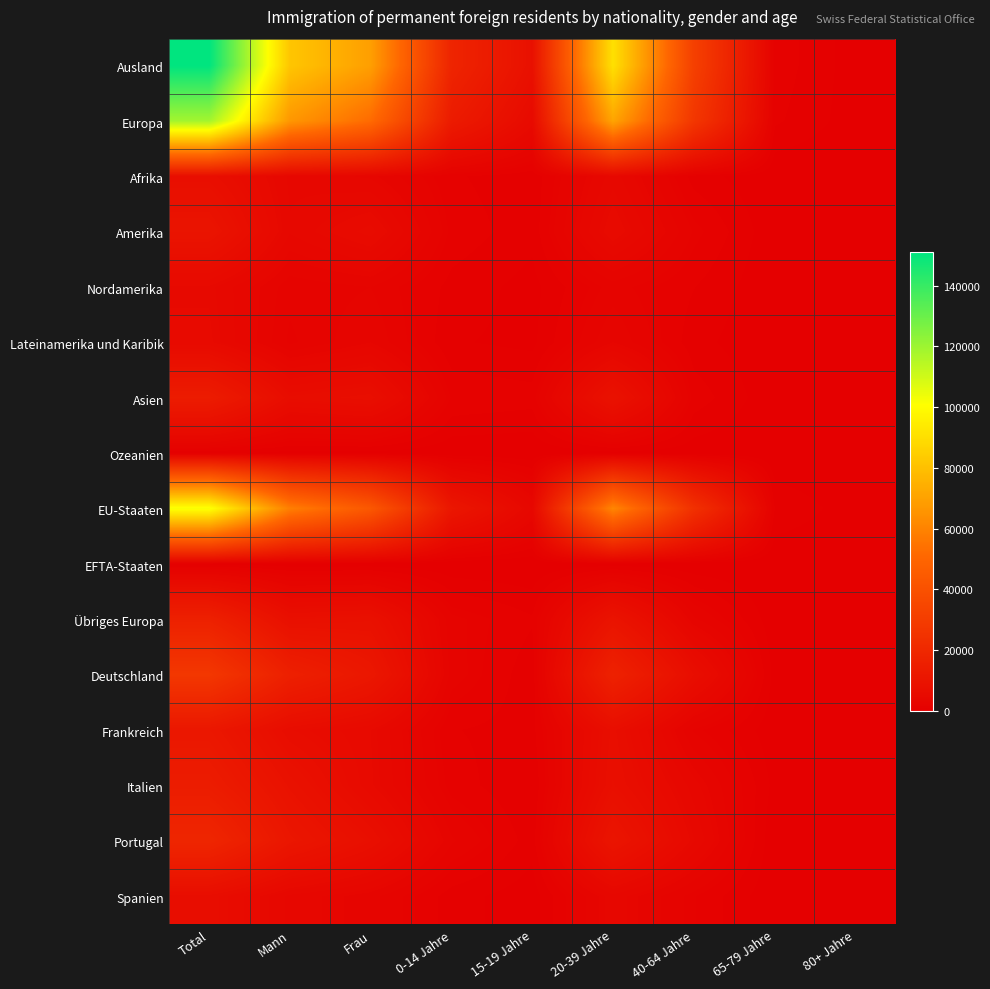

Reading left to right, extract all data points from this chart.

Ausland: Total=151002	Mann=81888	Frau=69114	0-14 Jahre=18268	15-19 Jahre=8385	20-39 Jahre=90752	40-64 Jahre=31767	65-79 Jahre=1567	80+ Jahre=263
Europa: Total=118690	Mann=66658	Frau=52032	0-14 Jahre=13543	15-19 Jahre=5380	20-39 Jahre=71122	40-64 Jahre=27079	65-79 Jahre=1305	80+ Jahre=261
Afrika: Total=7415	Mann=3993	Frau=3422	0-14 Jahre=1294	15-19 Jahre=699	20-39 Jahre=4470	40-64 Jahre=903	65-79 Jahre=47	80+ Jahre=2
Amerika: Total=10091	Mann=4197	Frau=5894	0-14 Jahre=1615	15-19 Jahre=779	20-39 Jahre=5573	40-64 Jahre=2011	65-79 Jahre=106	80+ Jahre=7
Nordamerika: Total=4919	Mann=2266	Frau=2653	0-14 Jahre=960	15-19 Jahre=360	20-39 Jahre=2331	40-64 Jahre=1206	65-79 Jahre=57	80+ Jahre=5
Lateinamerika und Karibik: Total=5172	Mann=1931	Frau=3241	0-14 Jahre=655	15-19 Jahre=419	20-39 Jahre=3242	40-64 Jahre=805	65-79 Jahre=49	80+ Jahre=2
Asien: Total=13979	Mann=6611	Frau=7368	0-14 Jahre=1712	15-19 Jahre=1467	20-39 Jahre=9125	40-64 Jahre=1562	65-79 Jahre=109	80+ Jahre=4
Ozeanien: Total=719	Mann=340	Frau=379	0-14 Jahre=106	15-19 Jahre=31	20-39 Jahre=373	40-64 Jahre=203	65-79 Jahre=6	80+ Jahre=0
EU-Staaten: Total=101955	Mann=58578	Frau=43377	0-14 Jahre=11237	15-19 Jahre=4108	20-39 Jahre=61020	40-64 Jahre=24216	65-79 Jahre=1145	80+ Jahre=229
EFTA-Staaten: Total=406	Mann=197	Frau=209	0-14 Jahre=53	15-19 Jahre=11	20-39 Jahre=259	40-64 Jahre=76	65-79 Jahre=6	80+ Jahre=1
Übriges Europa: Total=16329	Mann=7883	Frau=8446	0-14 Jahre=2253	15-19 Jahre=1261	20-39 Jahre=9843	40-64 Jahre=2787	65-79 Jahre=158	80+ Jahre=33
Deutschland: Total=27472	Mann=15894	Frau=11578	0-14 Jahre=2393	15-19 Jahre=756	20-39 Jahre=16836	40-64 Jahre=7095	65-79 Jahre=331	80+ Jahre=61
Frankreich: Total=11571	Mann=6550	Frau=5021	0-14 Jahre=1215	15-19 Jahre=920	20-39 Jahre=7280	40-64 Jahre=1972	65-79 Jahre=157	80+ Jahre=27
Italien: Total=14098	Mann=8962	Frau=5136	0-14 Jahre=1510	15-19 Jahre=581	20-39 Jahre=7737	40-64 Jahre=3811	65-79 Jahre=383	80+ Jahre=76
Portugal: Total=18892	Mann=11173	Frau=7719	0-14 Jahre=2776	15-19 Jahre=846	20-39 Jahre=10452	40-64 Jahre=4771	65-79 Jahre=37	80+ Jahre=10
Spanien: Total=6852	Mann=3958	Frau=2894	0-14 Jahre=850	15-19 Jahre=220	20-39 Jahre=3901	40-64 Jahre=1813	65-79 Jahre=53	80+ Jahre=15